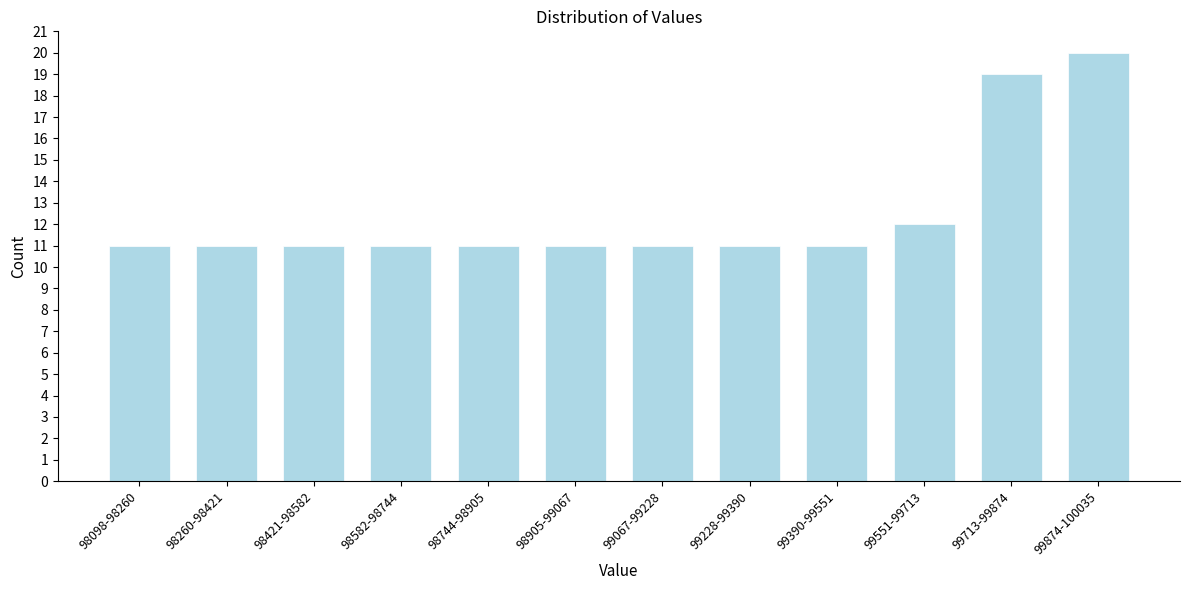

Reading right to left, list all the values displayed in this chart.

99874-100035=20	99713-99874=19	99551-99713=12	99390-99551=11	99228-99390=11	99067-99228=11	98905-99067=11	98744-98905=11	98582-98744=11	98421-98582=11	98260-98421=11	98098-98260=11